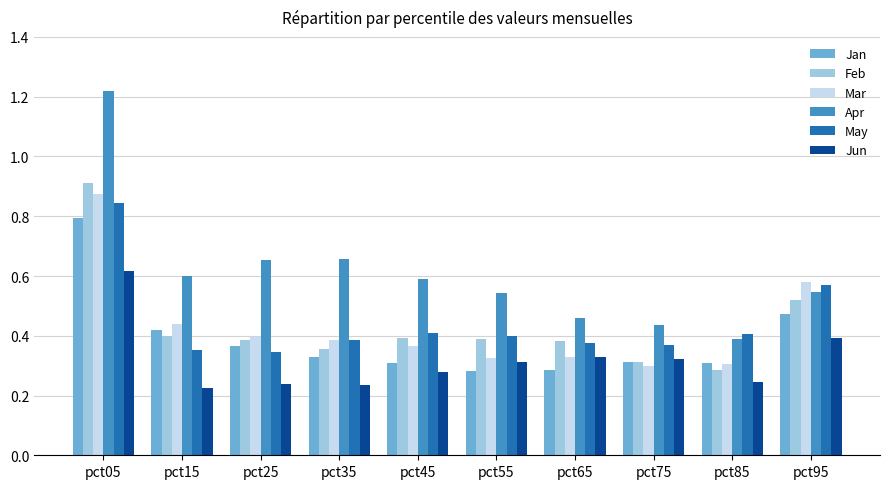

Count the Mar values in the range 0 to 1.

10